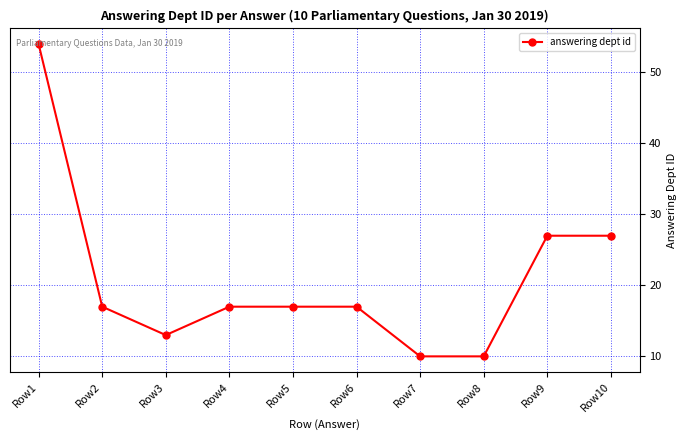

How many lines are shown in the chart?

1